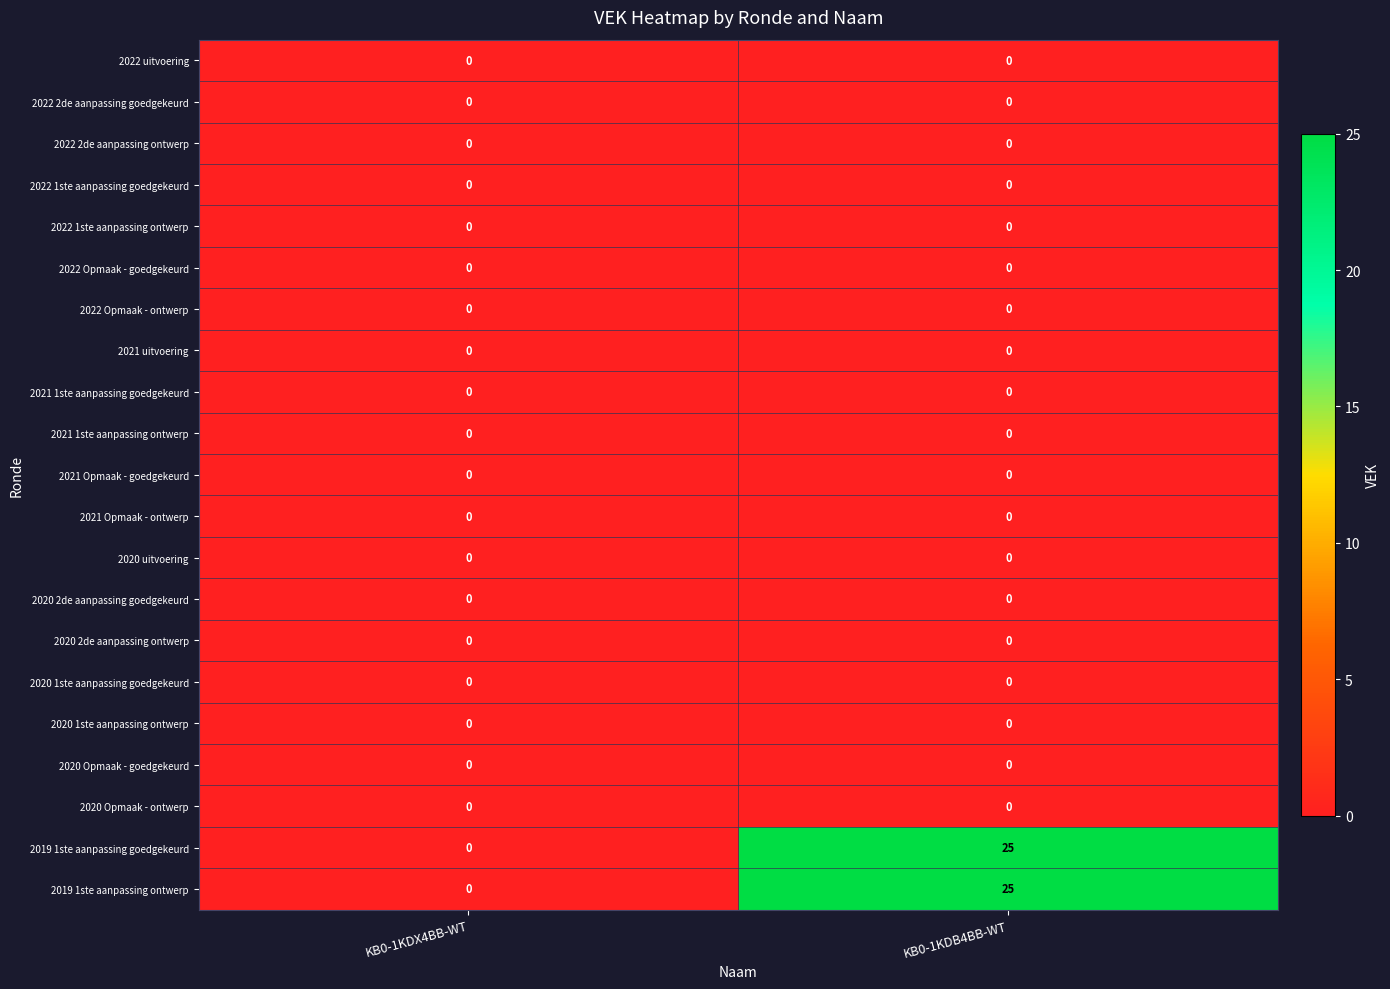

Rank the categories by 2019 1ste aanpassing goedgekeurd value from lowest to highest.

KB0-1KDX4BB-WT, KB0-1KDB4BB-WT